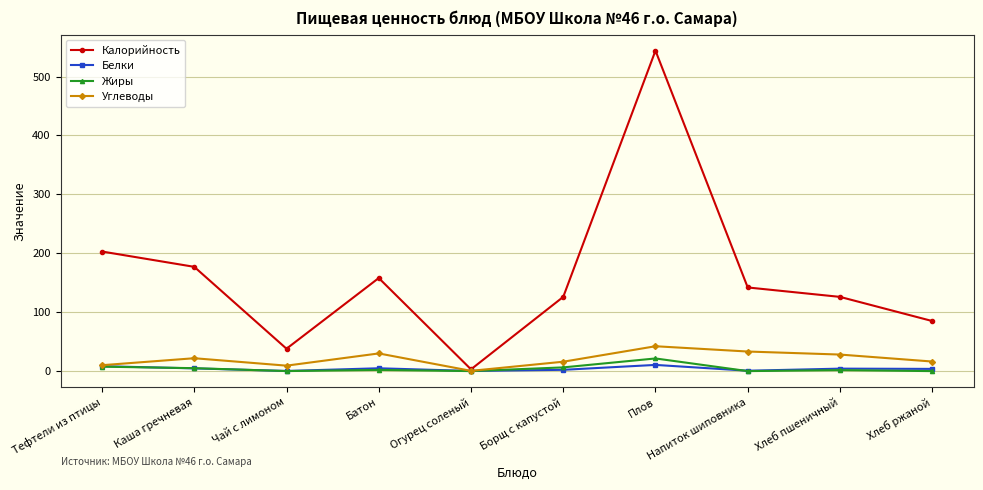

Which series changed the most between Каша гречневая and Плов?

Калорийность